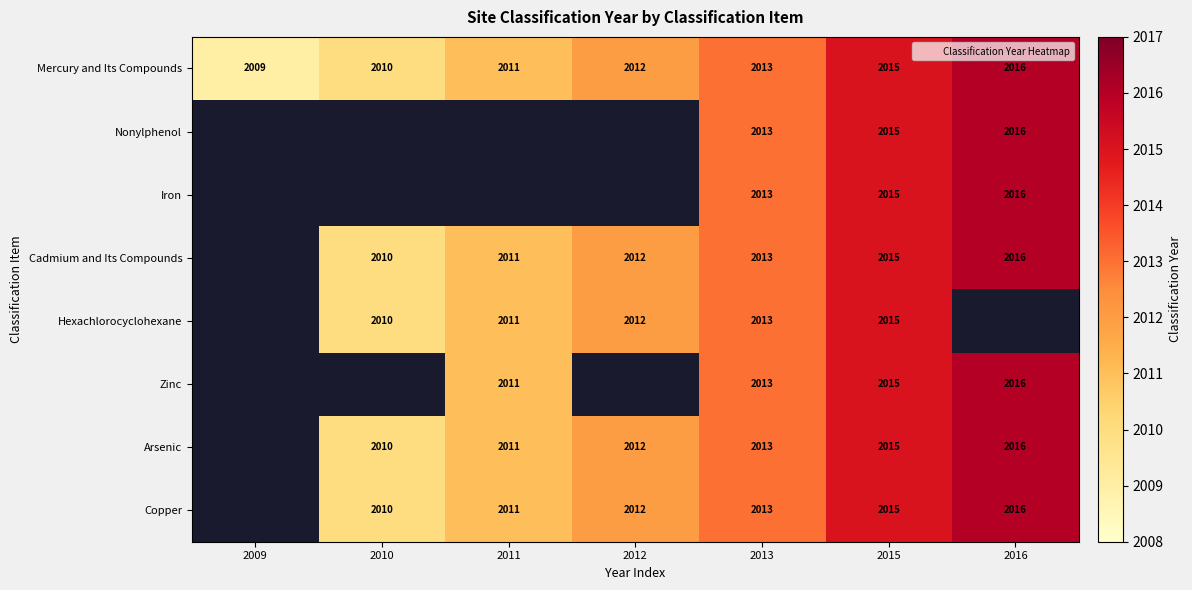

At which category is the sum across all series the highest?

2015